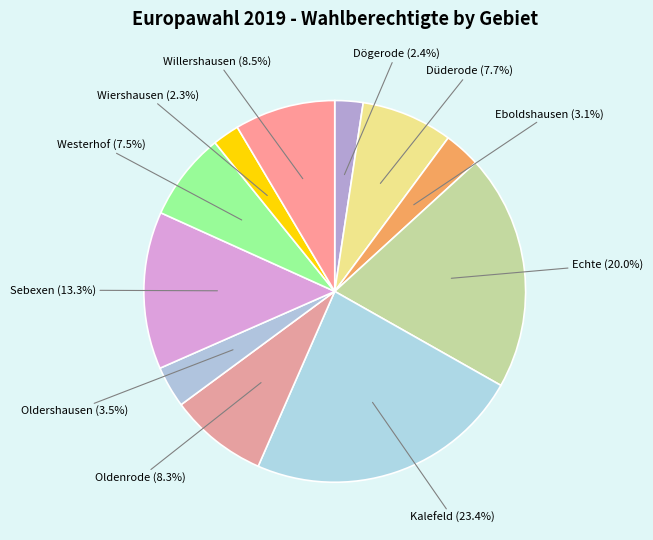

How many slices are in this pie chart?

11